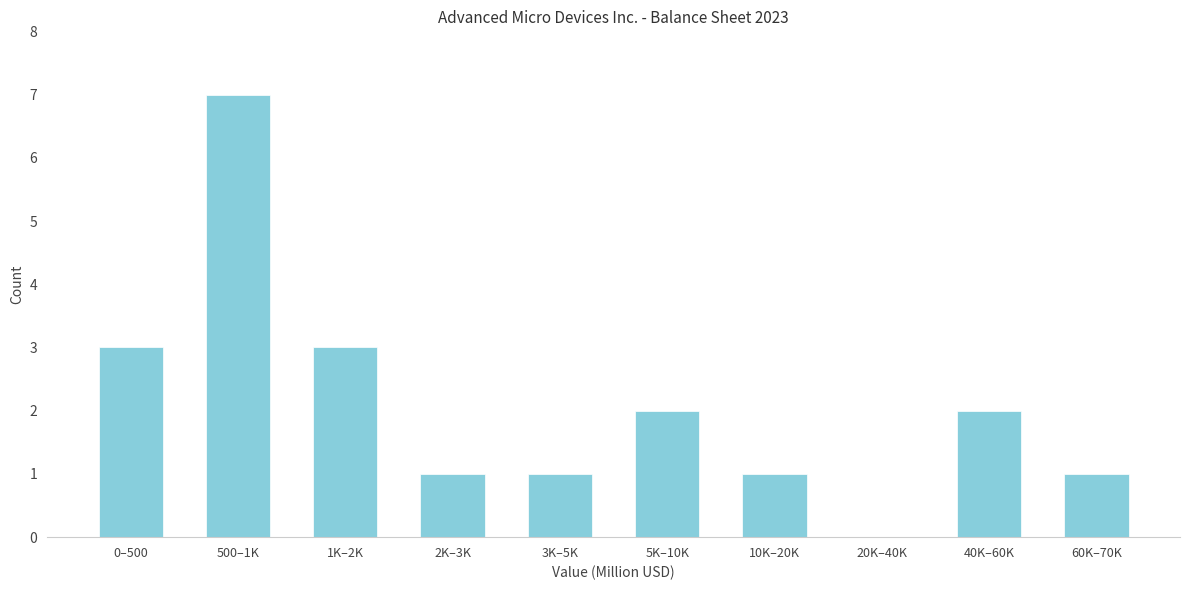

Between 2K–3K and 500–1K, which is larger?

500–1K